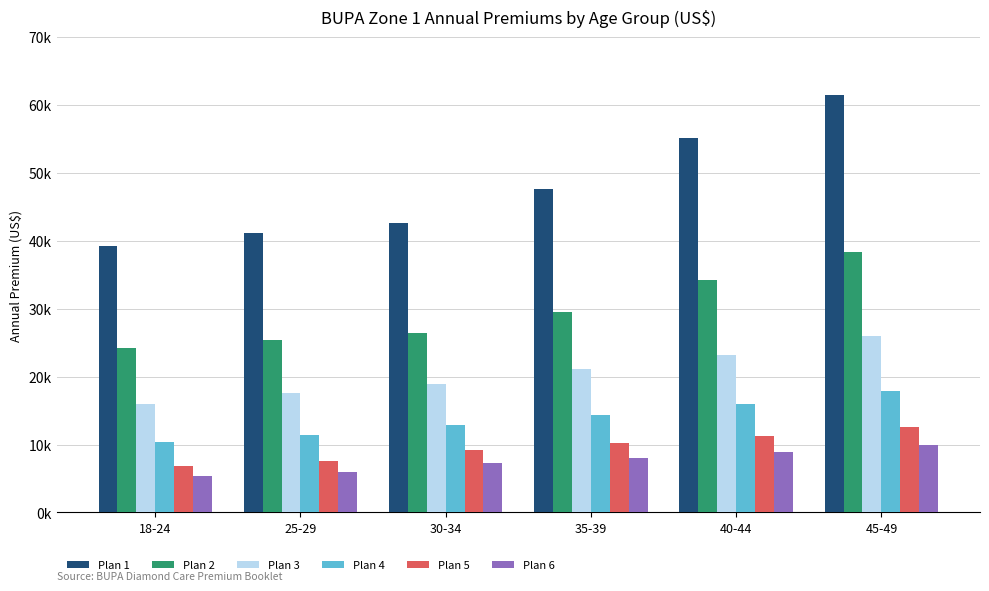

Does the chart contain any negative values?

No